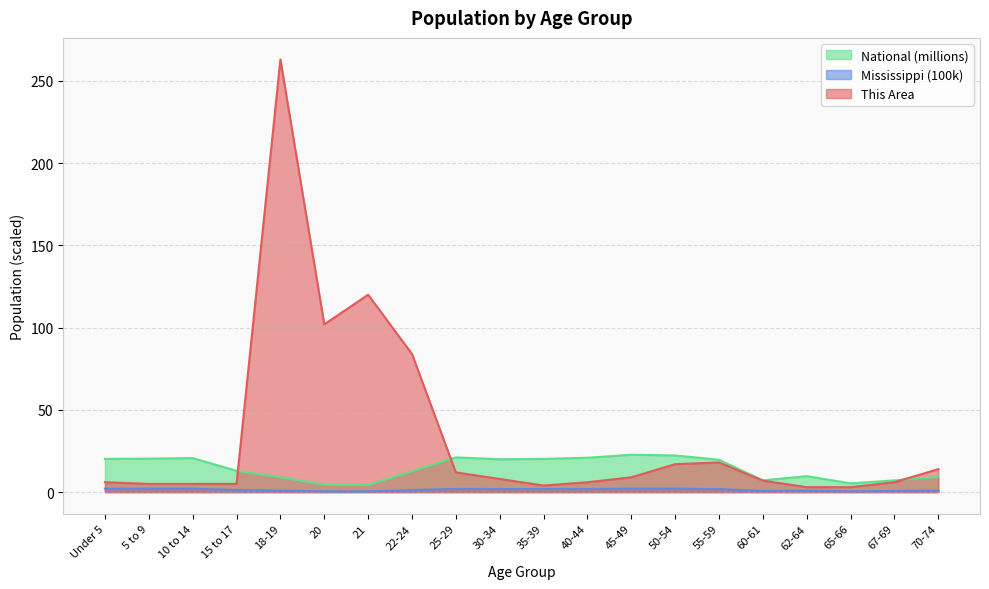

Which has a higher value, 30-34 or 60-61?

30-34